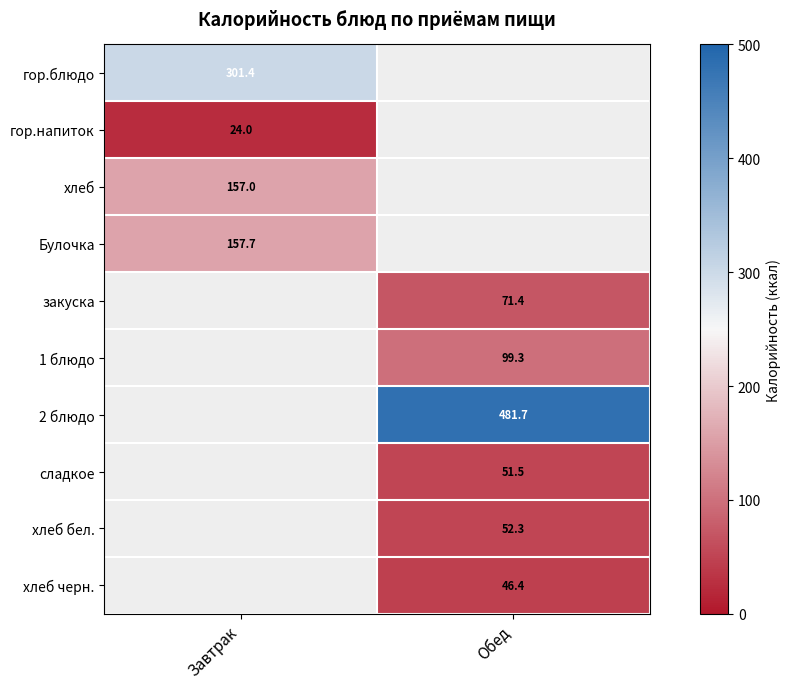

The гор.блюдо series shows 301.4 at Завтрак. True or false?

True